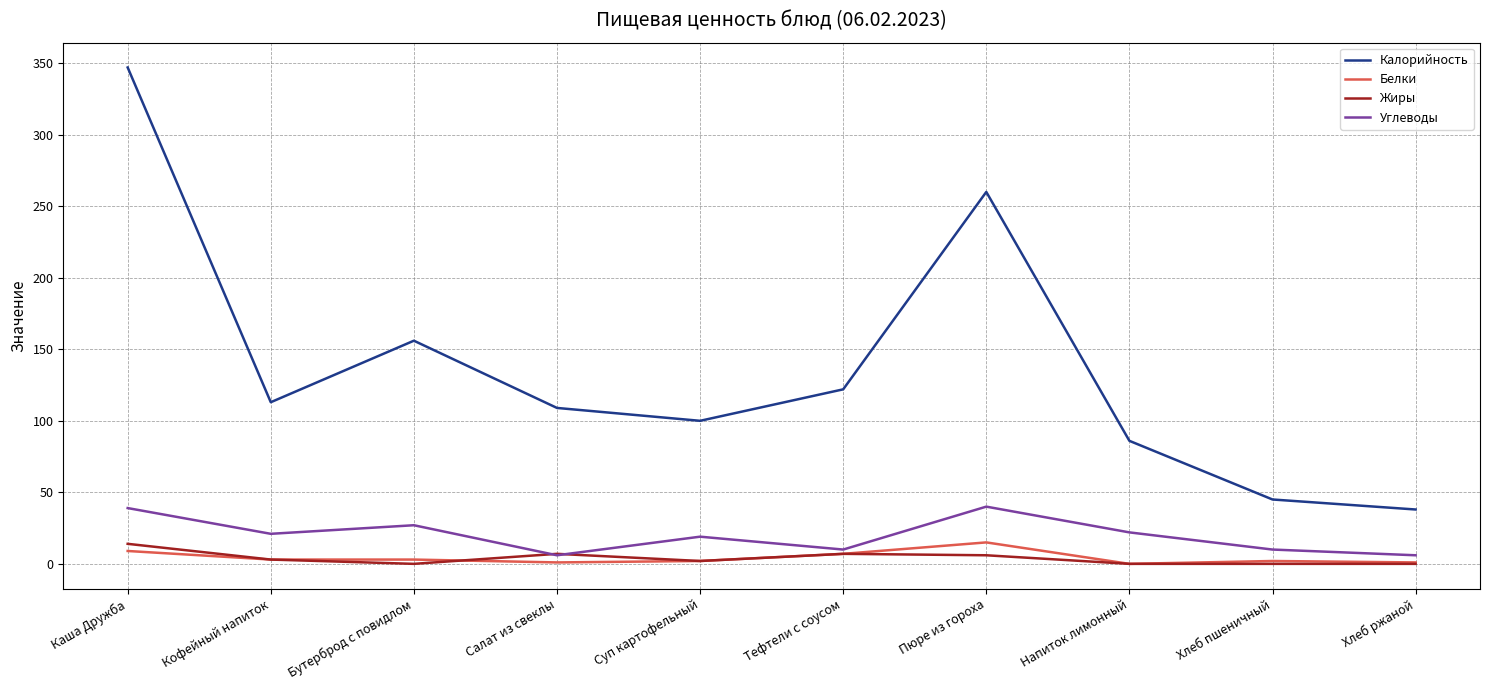

What is the maximum value for Калорийность?

347